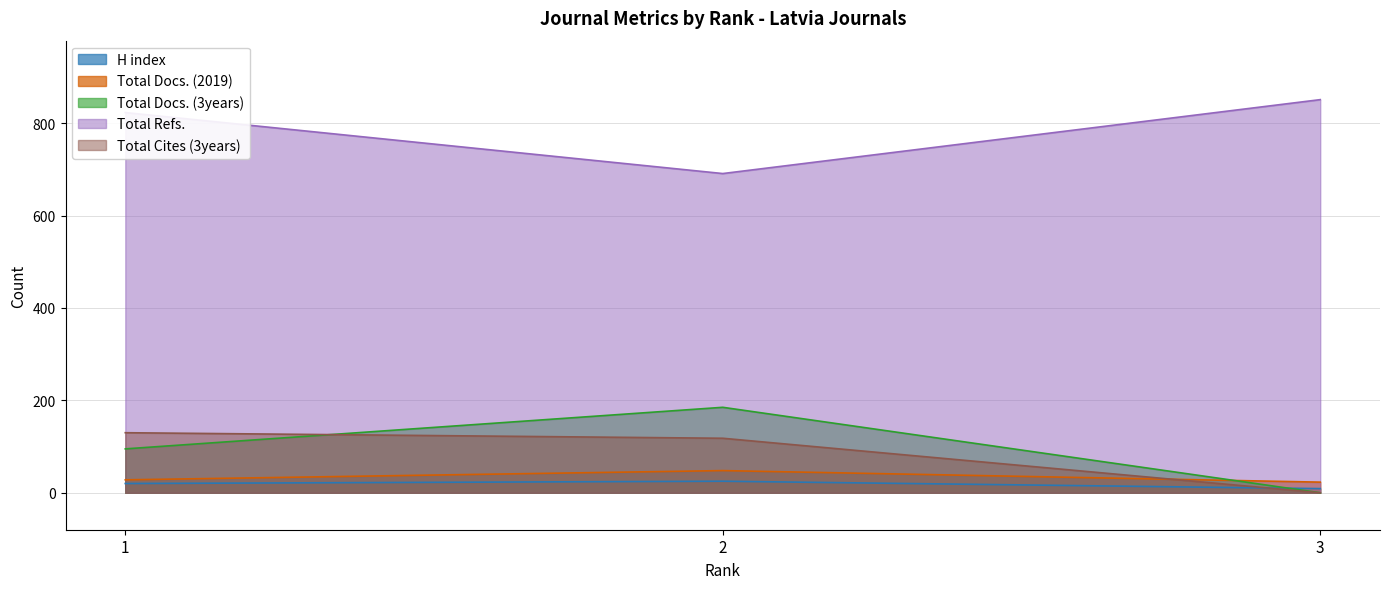

What is the value of the Total Cites (3years) point at the 2nd from the left?

118